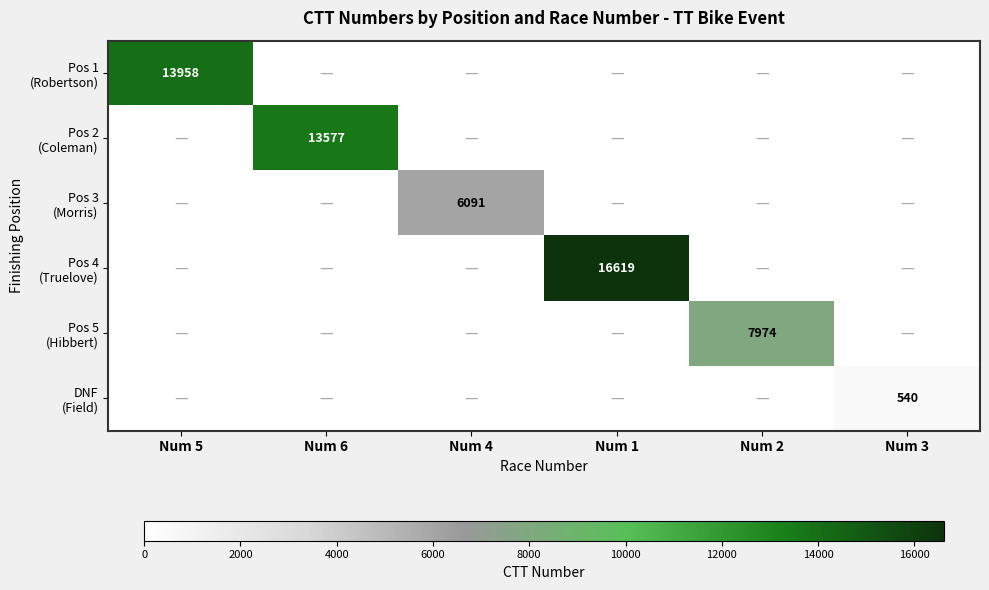

List the series in order of their peak value, highest first.

Pos 4 (Truelove), Pos 1 (Robertson), Pos 2 (Coleman), Pos 5 (Hibbert), Pos 3 (Morris), DNF (Field)